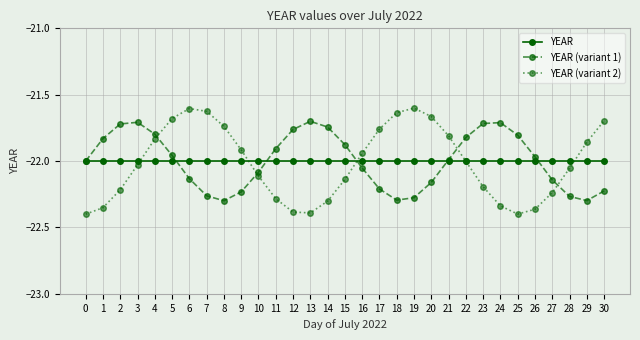

How many interior local peaks does the YEAR (variant 2) series have?

2